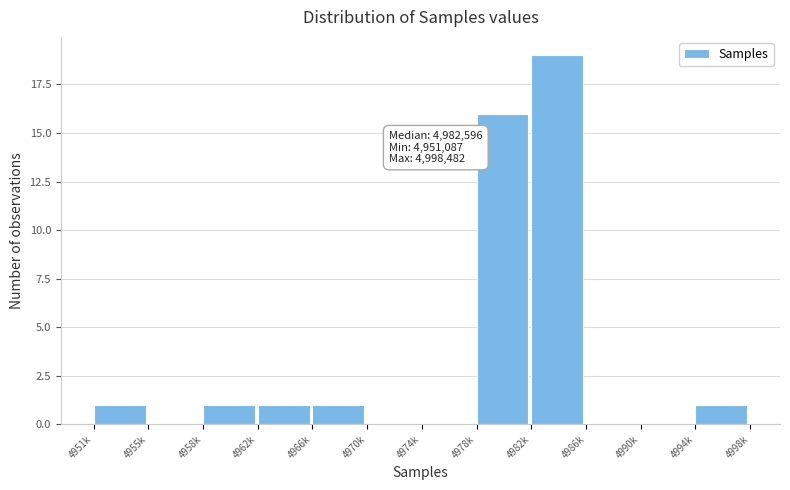

Reading left to right, list all the values displayed in this chart.

4951k=1	4955k=0	4958k=1	4962k=1	4966k=1	4970k=0	4974k=0	4978k=16	4982k=19	4986k=0	4990k=0	4994k=1